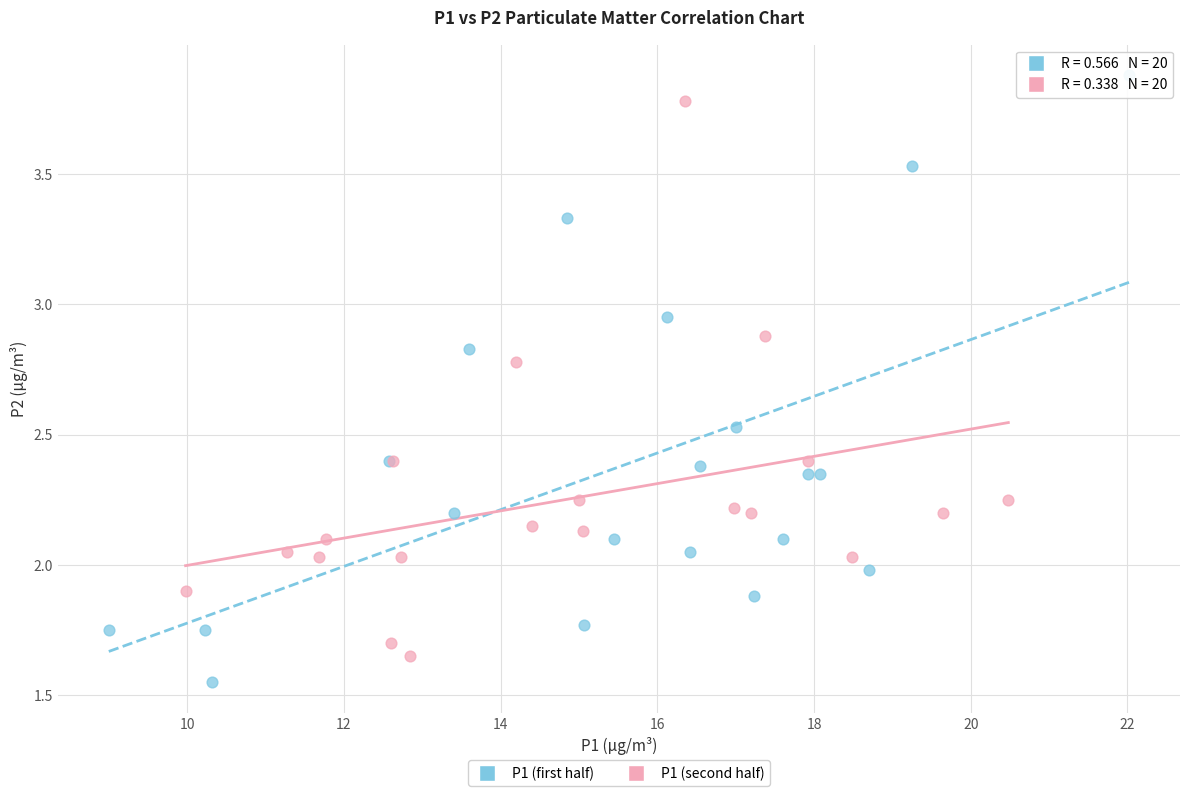

What are all the series names shown in the legend?

P1 (first half), P1 (second half)